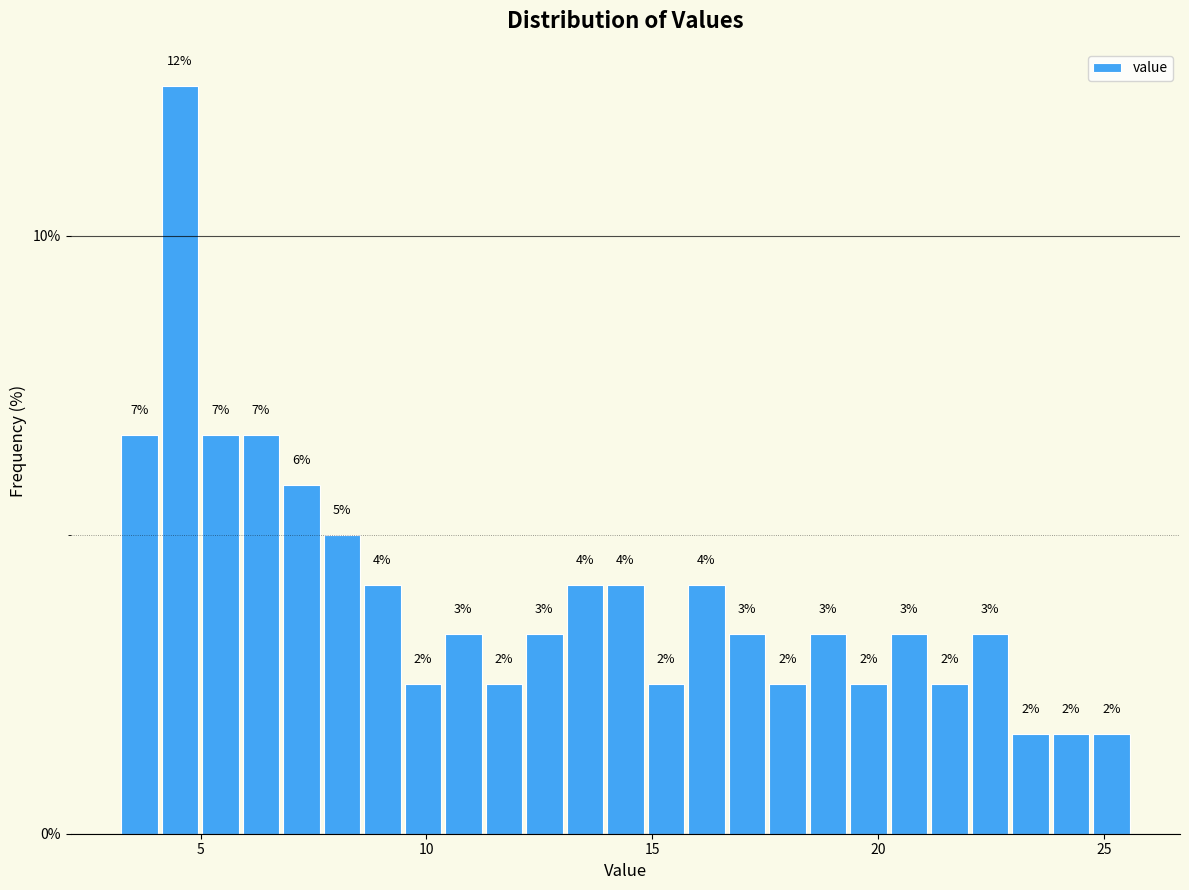

Read against the x-axis, roughly where is the centre of the tallest bar?

4.5